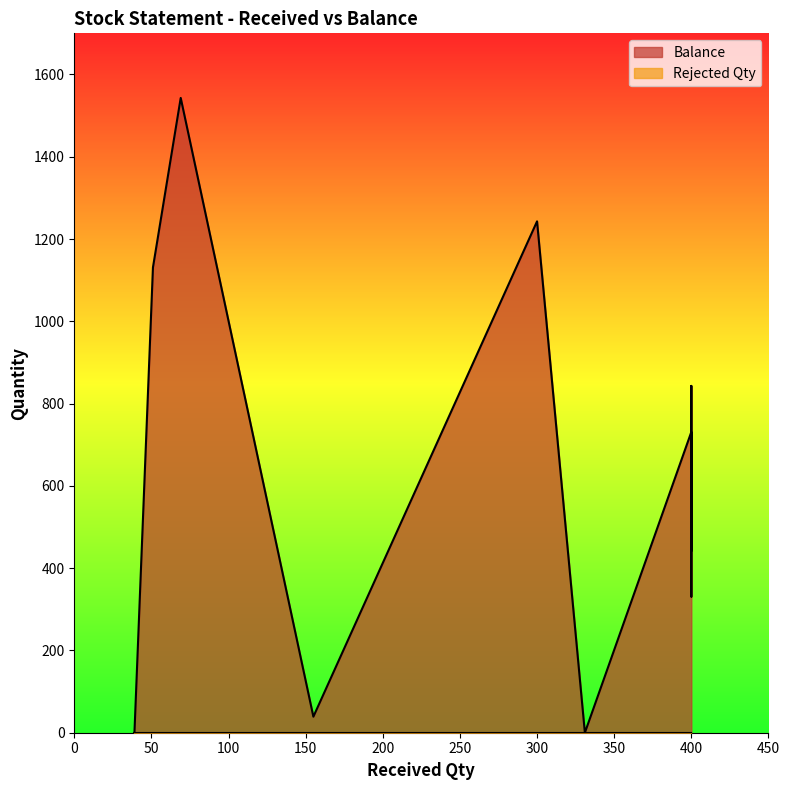

True or false: Balance and Rejected Qty cross at least once.

False